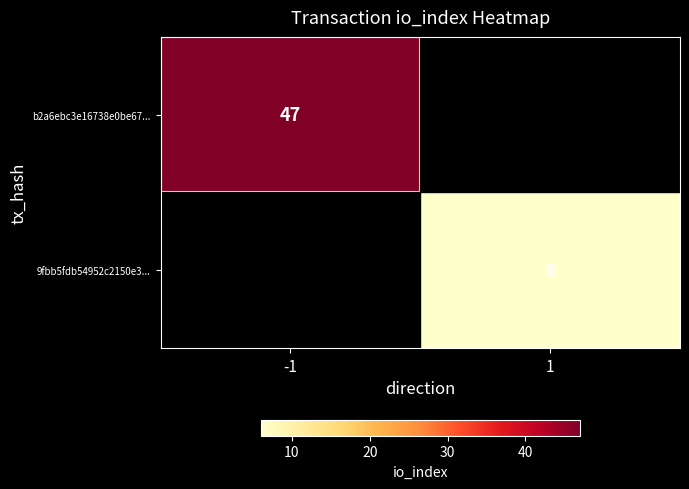

The b2a6ebc3e16738e0be67... series shows 47 at -1. True or false?

True